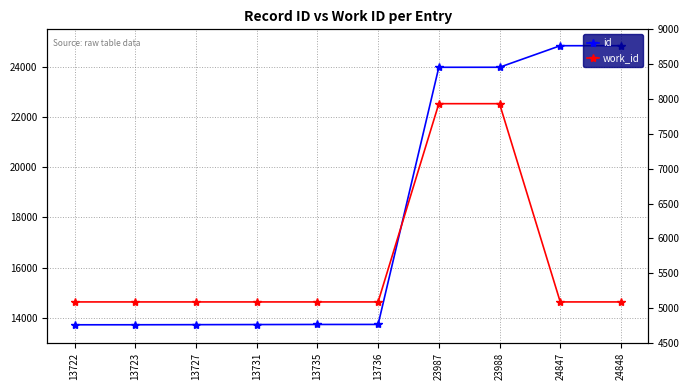

Reading left to right, list all the values displayed in this chart.

id: 13722	13723	13727	13731	13735	13736	23987	23988	24847	24848
work_id: 5088	5088	5088	5088	5088	5088	7933	7933	5088	5088